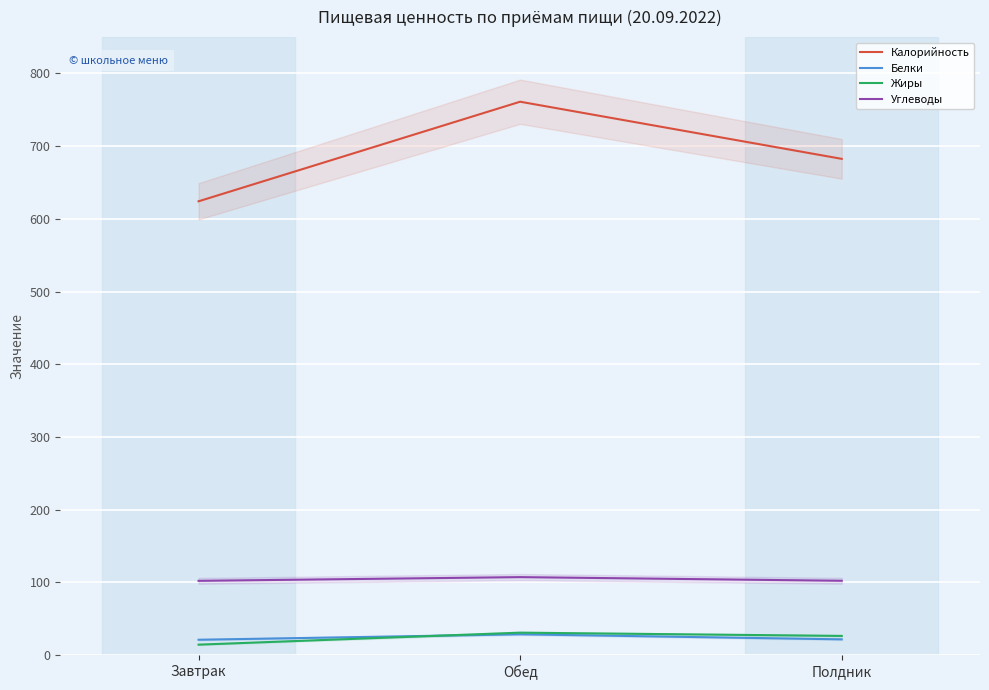

Which category has the highest value across all series?

Обед